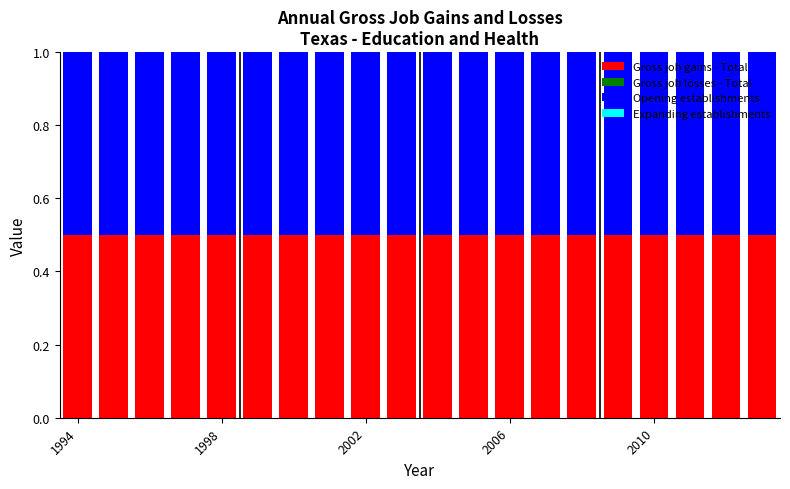

List the series in order of their peak value, lowest first.

Gross job losses - Total, Expanding establishments, Gross job gains - Total, Opening establishments